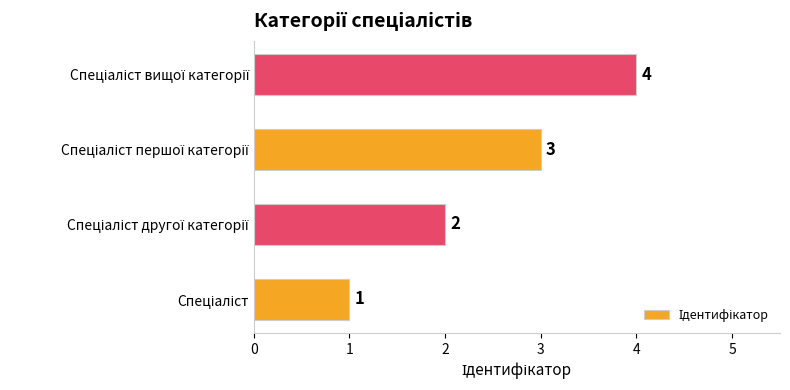

What is the sum of all values?

10